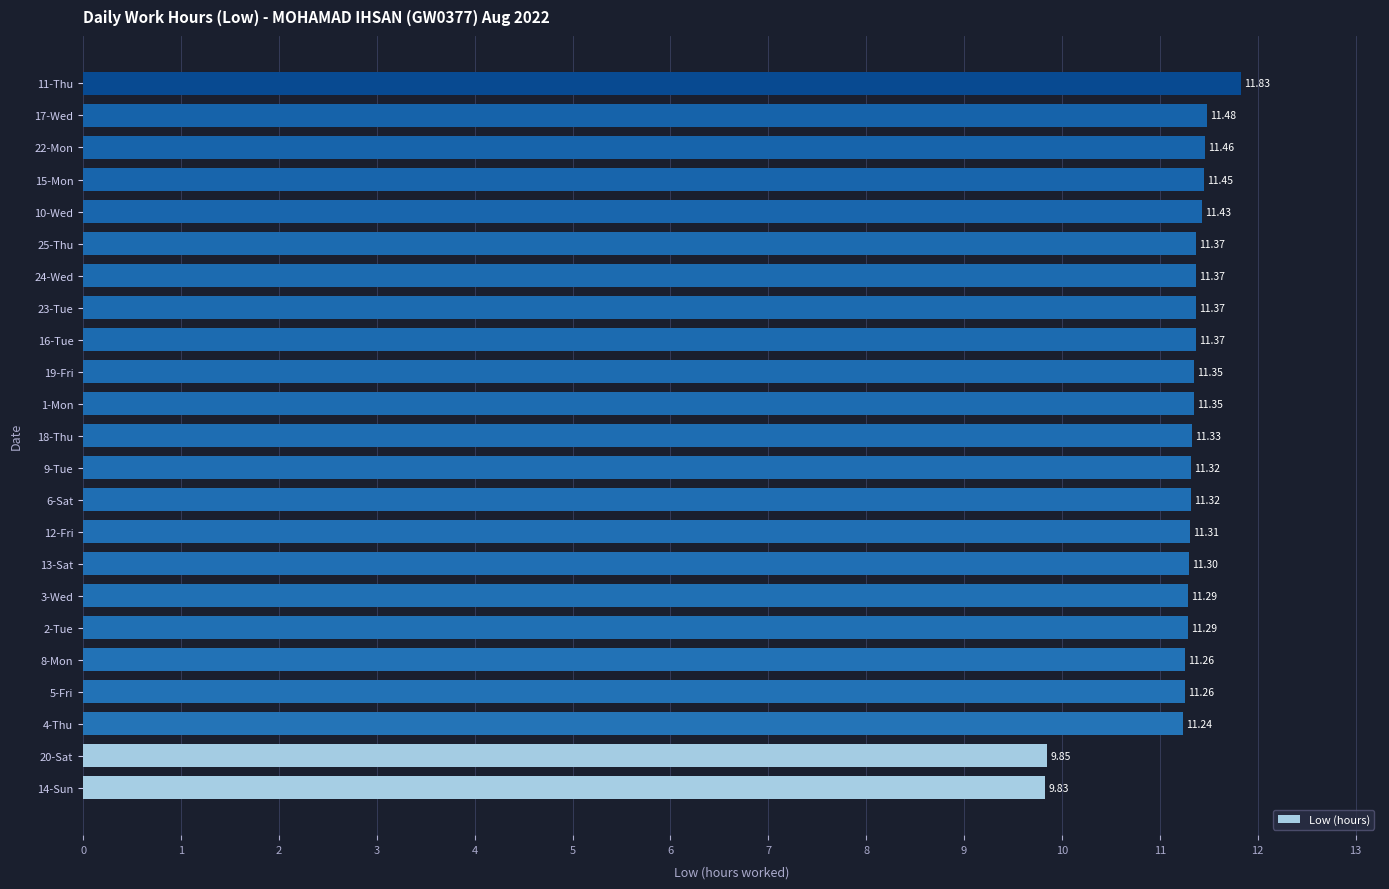

Approximately how many times larger is the value at 14-Sun compared to 10-Wed?

0.9